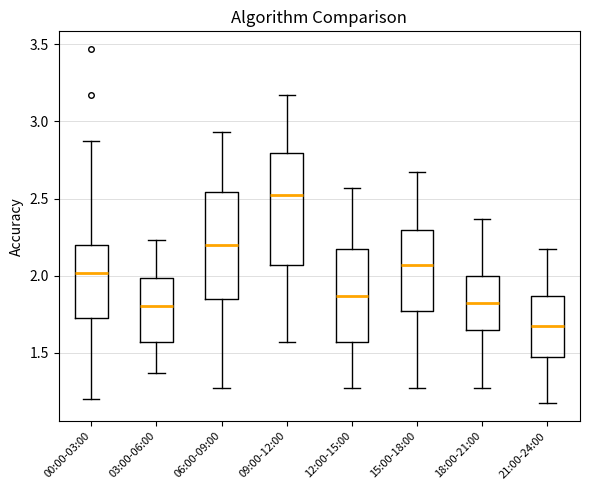

Where does the median line of the box for 21:00-24:00 sit on the y-axis? The values are not printed on the chart, so give them approximately, as read against the axis.

1.65